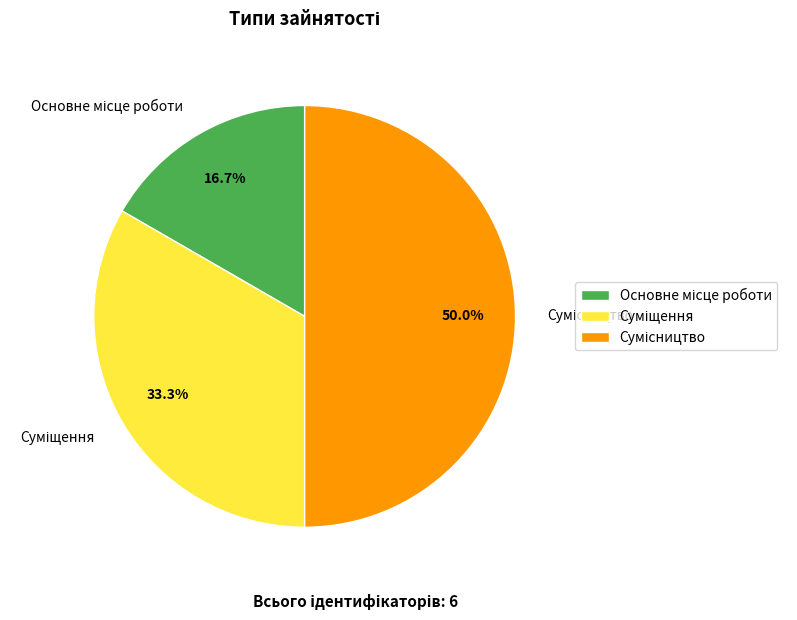

To the nearest percent, what is the combined percentage of Сумісництво and Суміщення?

83%